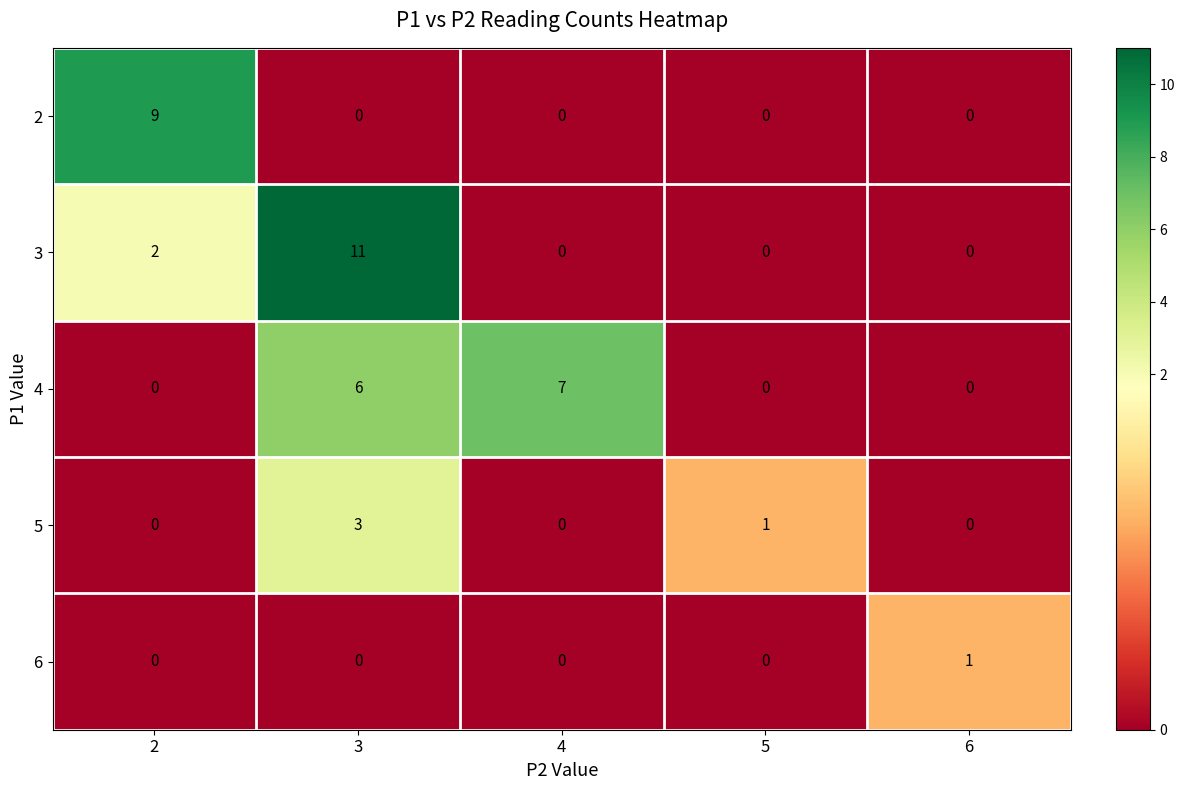

At which label does 3 reach its peak?

3